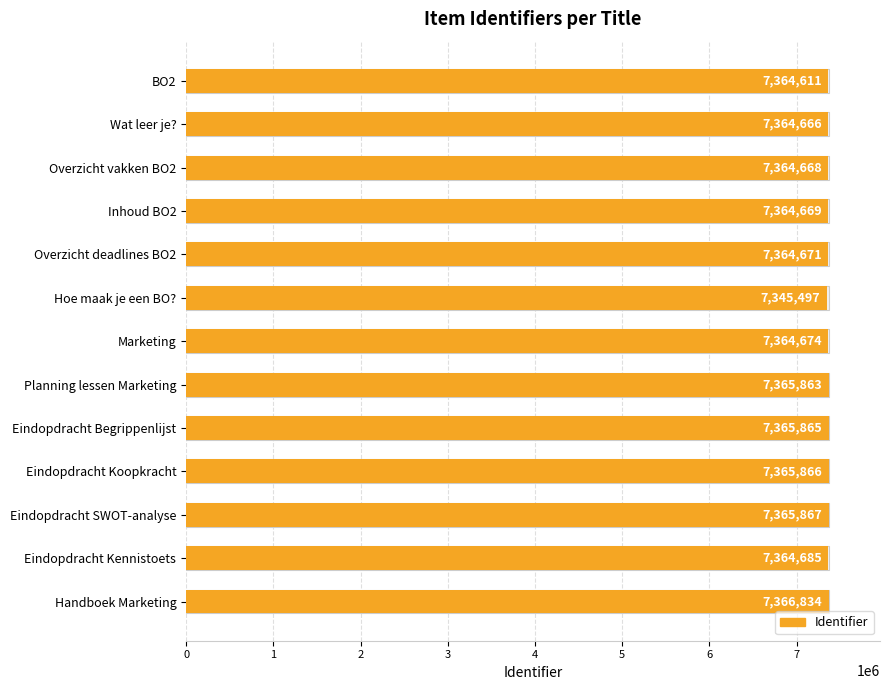

What is the value of the 13th bar from the left?

7366834